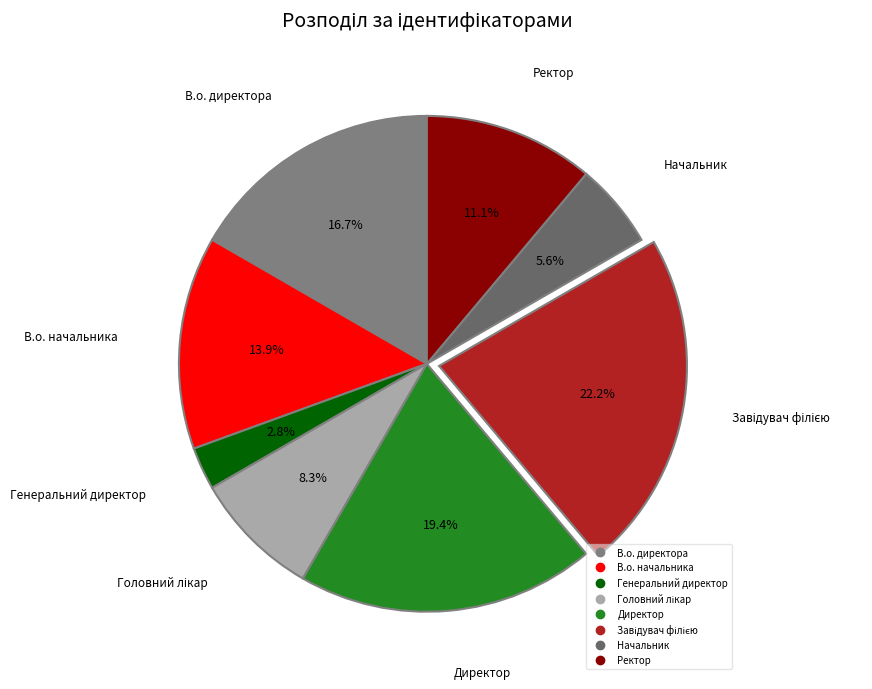

Does Генеральний директор account for over 50% of the chart?

No